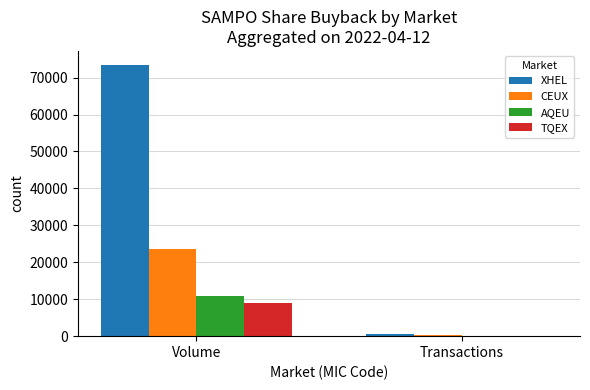

What is the sum of the TQEX values at Transactions and Volume?

9205